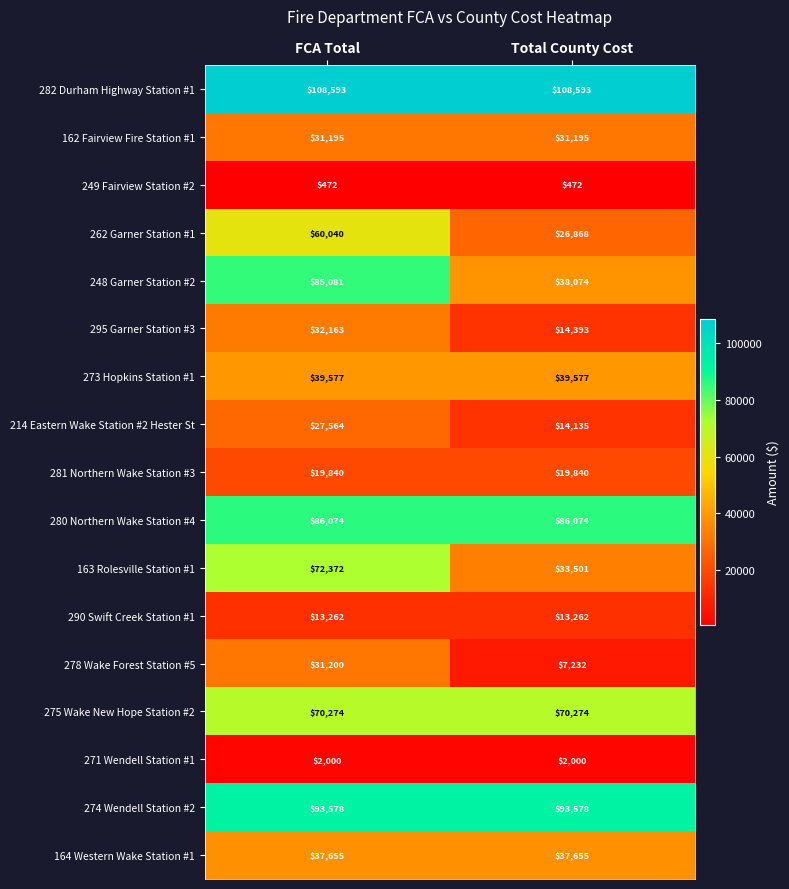

What is the difference between the maximum and minimum values in the 214 Eastern Wake Station #2 Hester St series?

13429